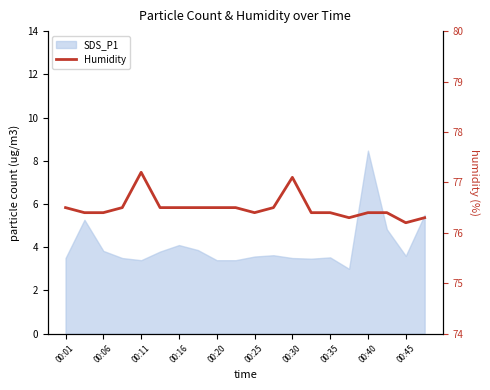

What is the minimum value shown in the chart?

76.2